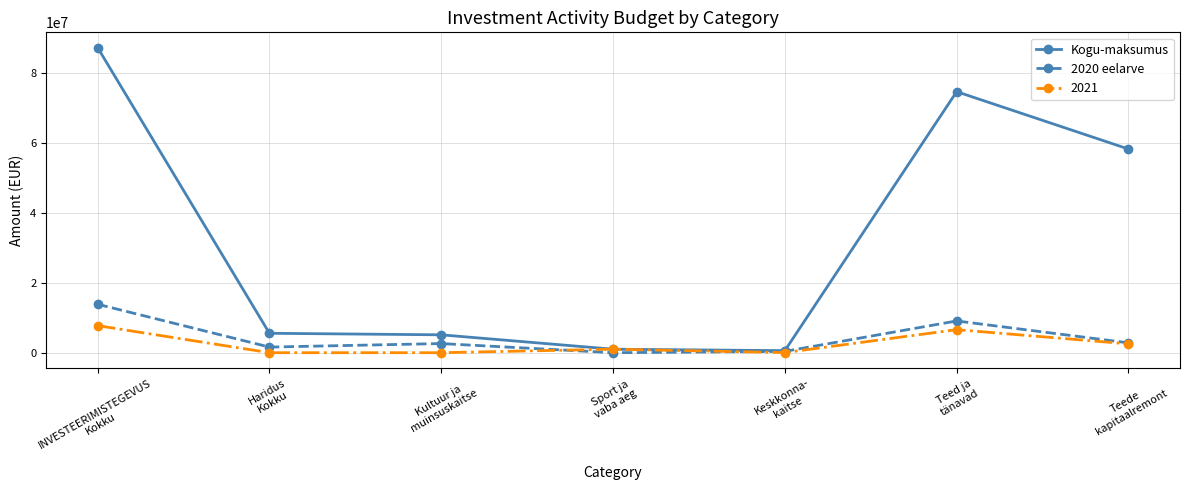

Which series has the widest spread of values?

Kogu-maksumus